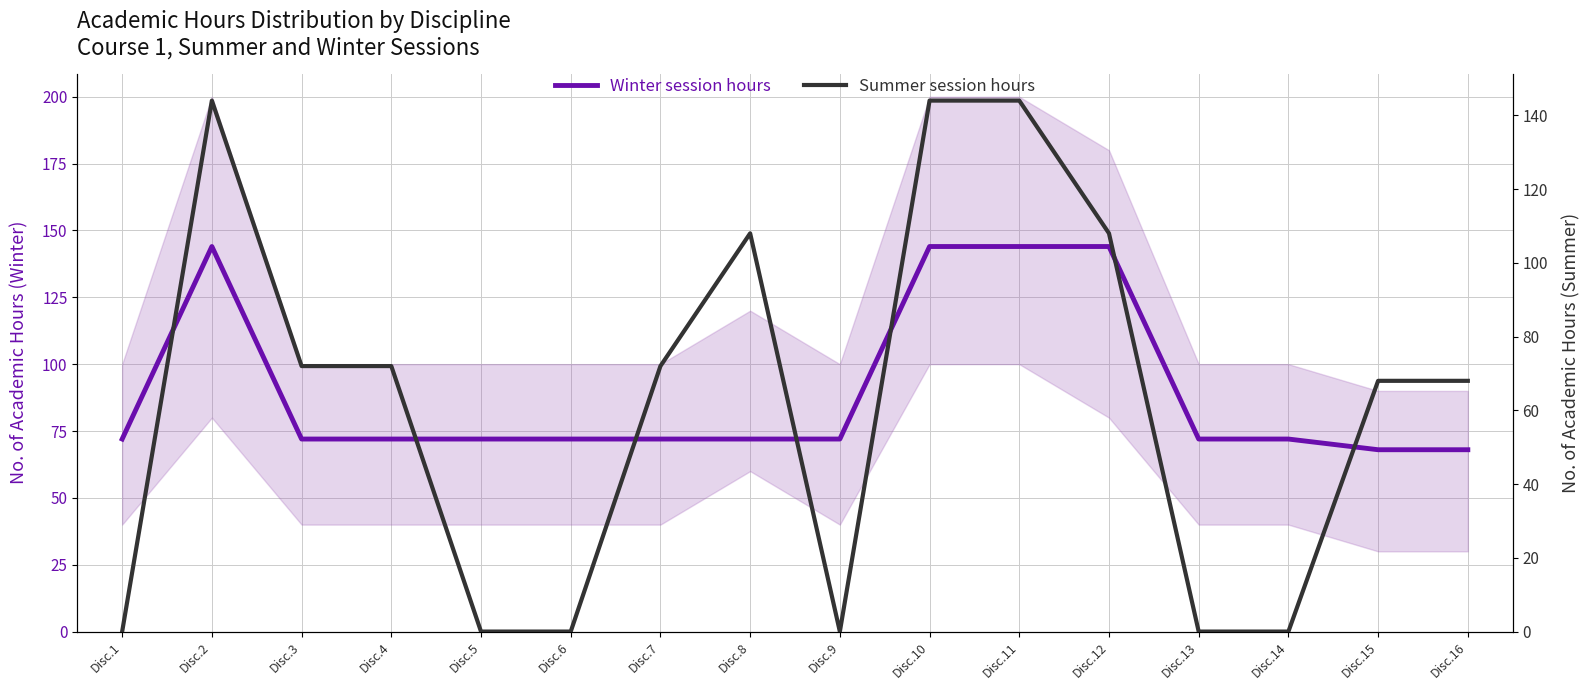

Where is the first local minimum for Summer session hours?

Disc.9